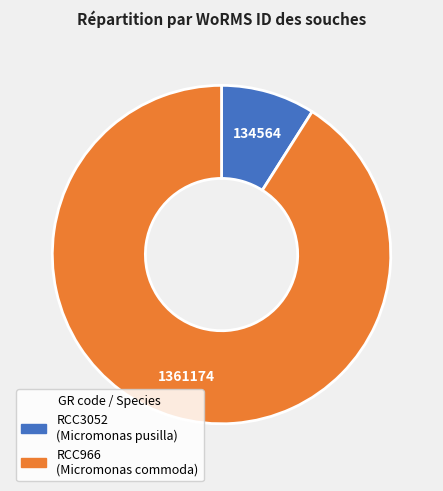

True or false: RCC966 accounts for 99% of the total.

False